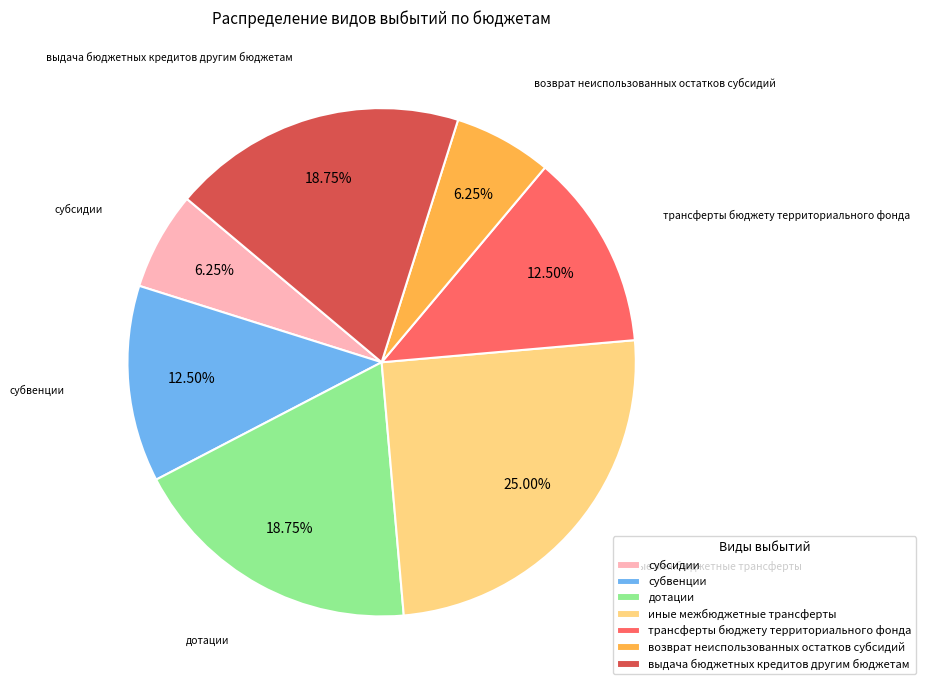

How many slices are in this pie chart?

7